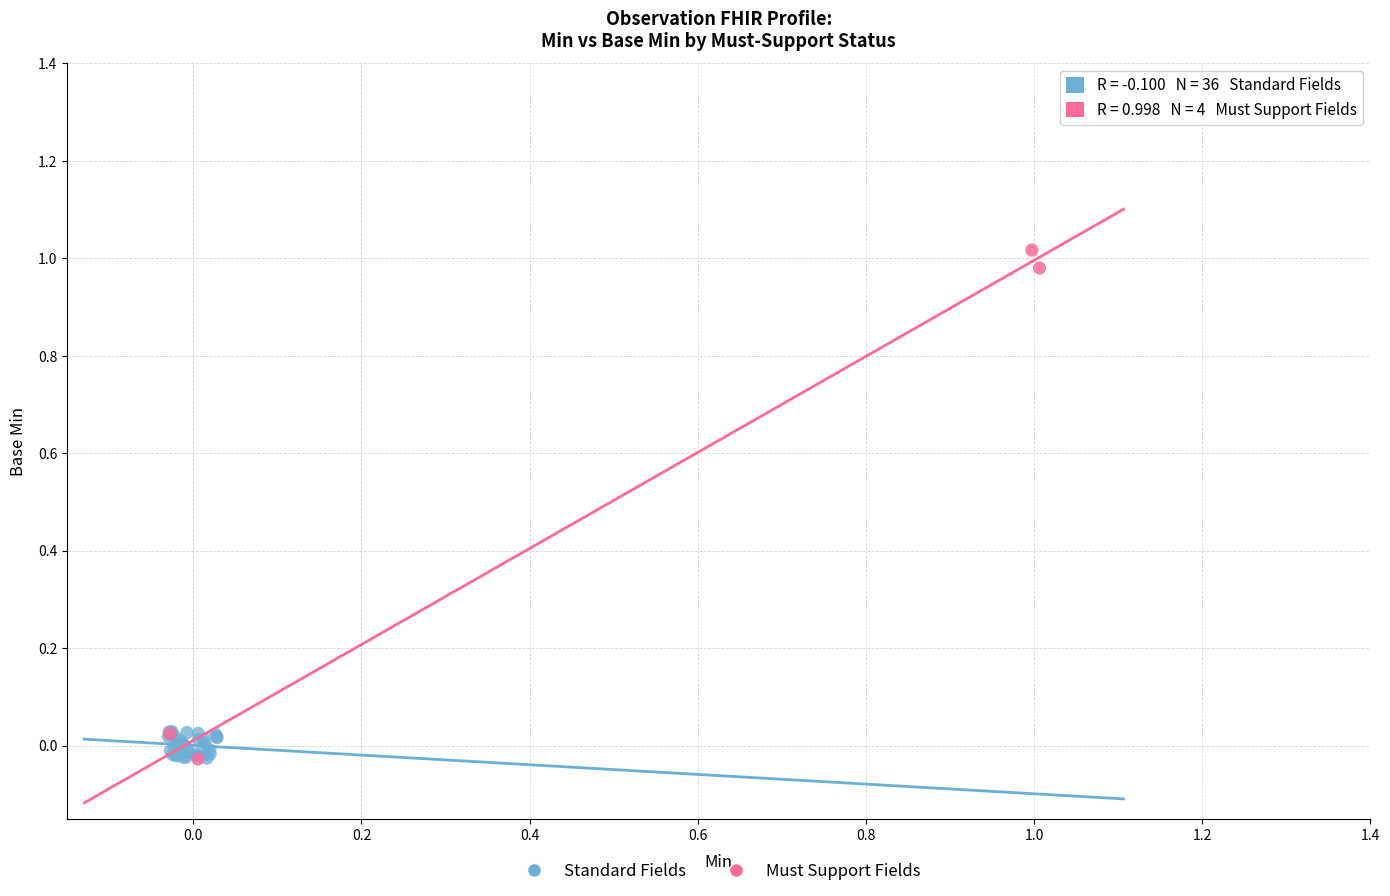

Which series has the largest Y range (max minus min)?

Must Support Fields